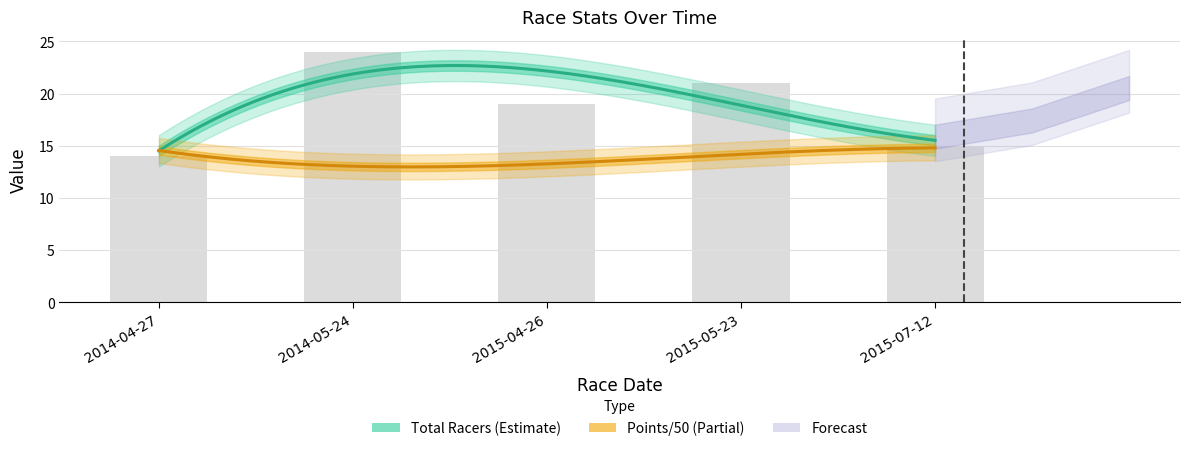

List the labels in order of value, smallest first.

2014-04-27, 2015-07-12, 2015-04-26, 2015-05-23, 2014-05-24